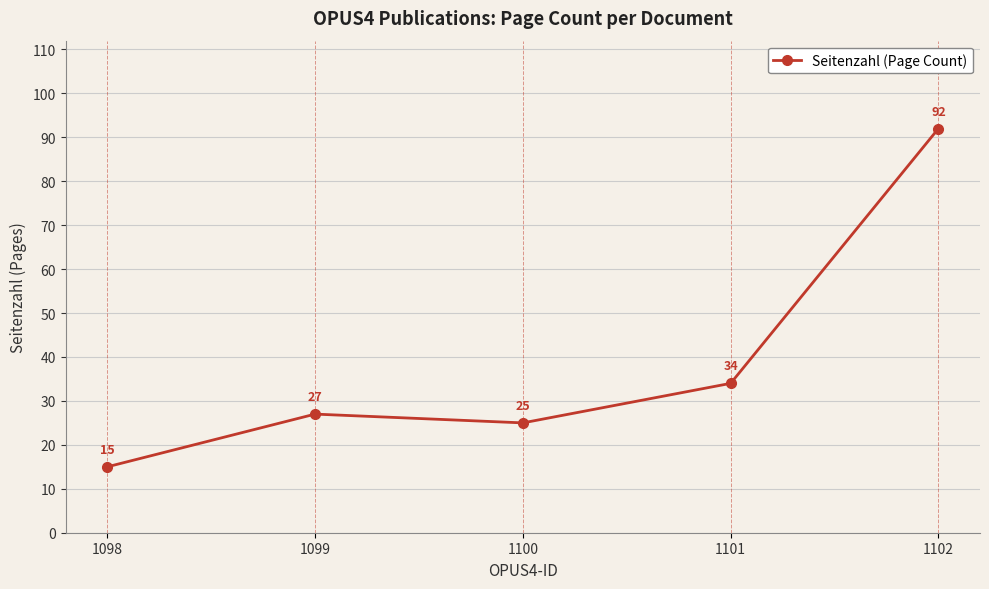

Rank the categories by value from highest to lowest.

1102, 1101, 1099, 1100, 1098